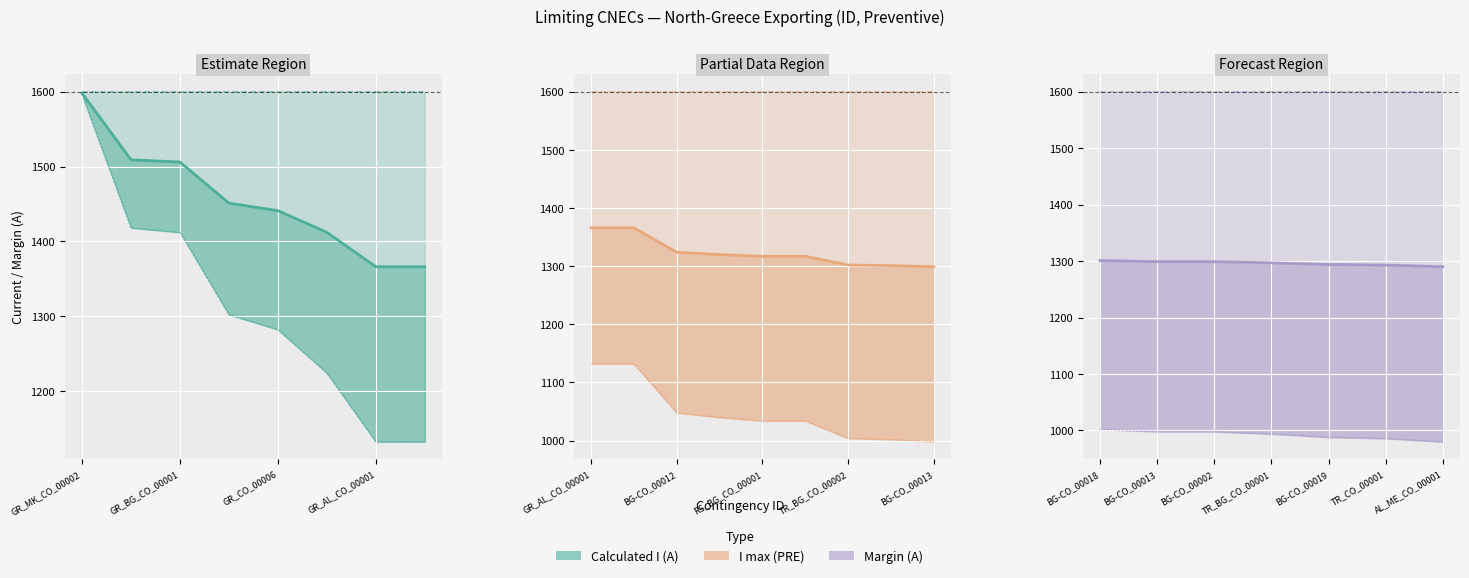

Where does the Calculated I (A) series first go above 1297?

BG-CO_00018